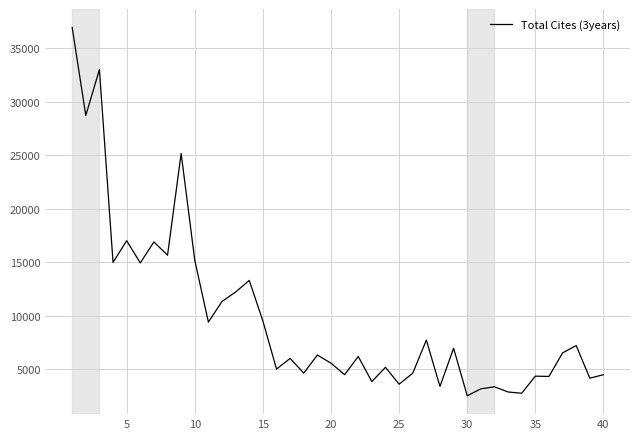

What is the difference between the maximum and minimum values?

34458